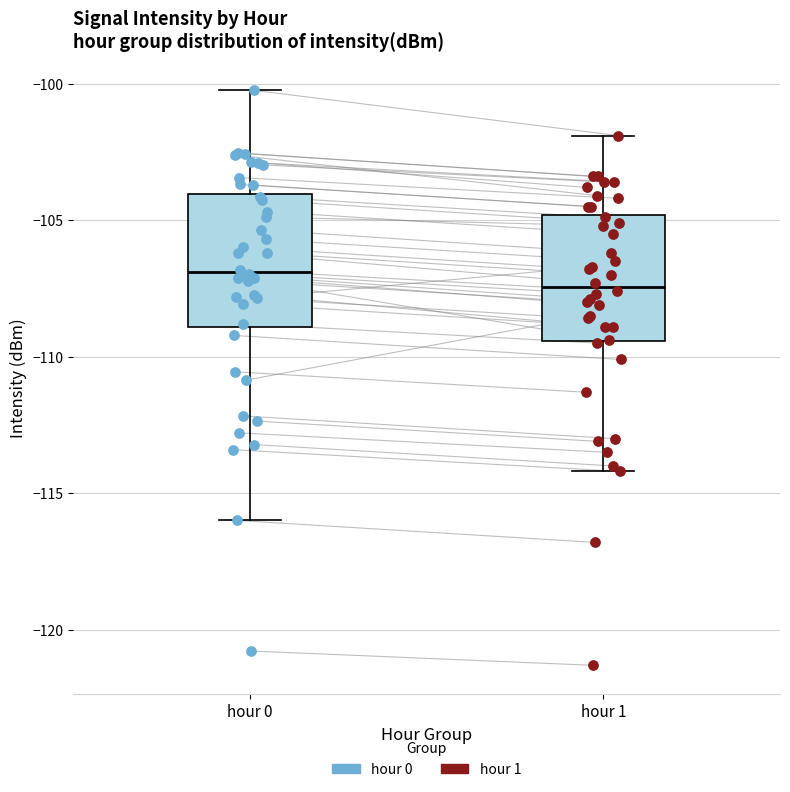

Where does the median line of the box for hour 0 sit on the y-axis? The values are not printed on the chart, so give them approximately, as read against the axis.

-107.0